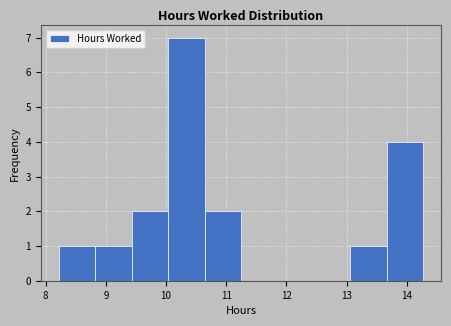

Reading left to right, transcribe this chart: for each bar, give the range it covers on the x-axis and its height. Neither the bar edges nor the heights are printed on the chart, so give them approximately, as read against the axes.

8.2 to 8.8: 1
8.8 to 9.4: 1
9.4 to 10.0: 2
10.0 to 10.6: 7
10.6 to 11.2: 2
11.2 to 11.9: 0
11.9 to 12.5: 0
12.5 to 13.1: 0
13.1 to 13.7: 1
13.7 to 14.3: 4